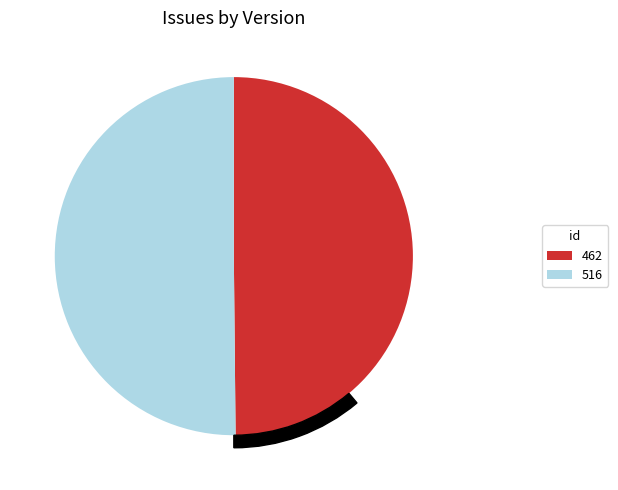

Does 462 represent more than half of the total?

No